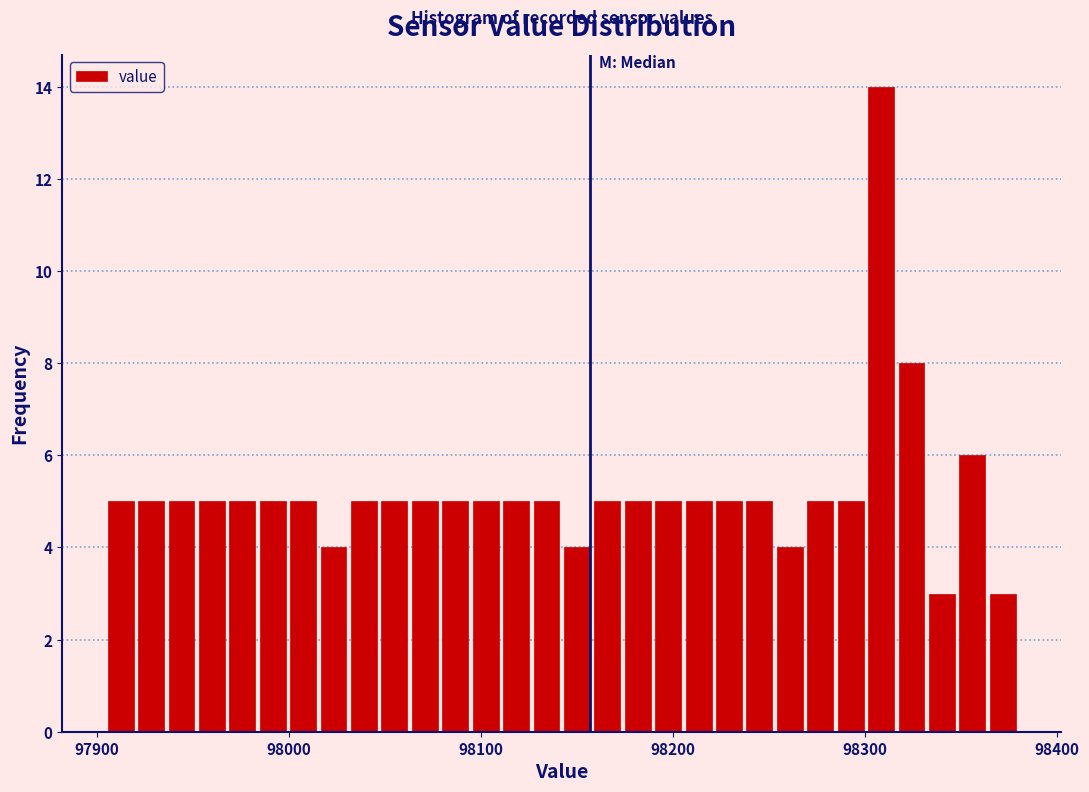

Read against the x-axis, roughly where is the centre of the tallest bar?

98310